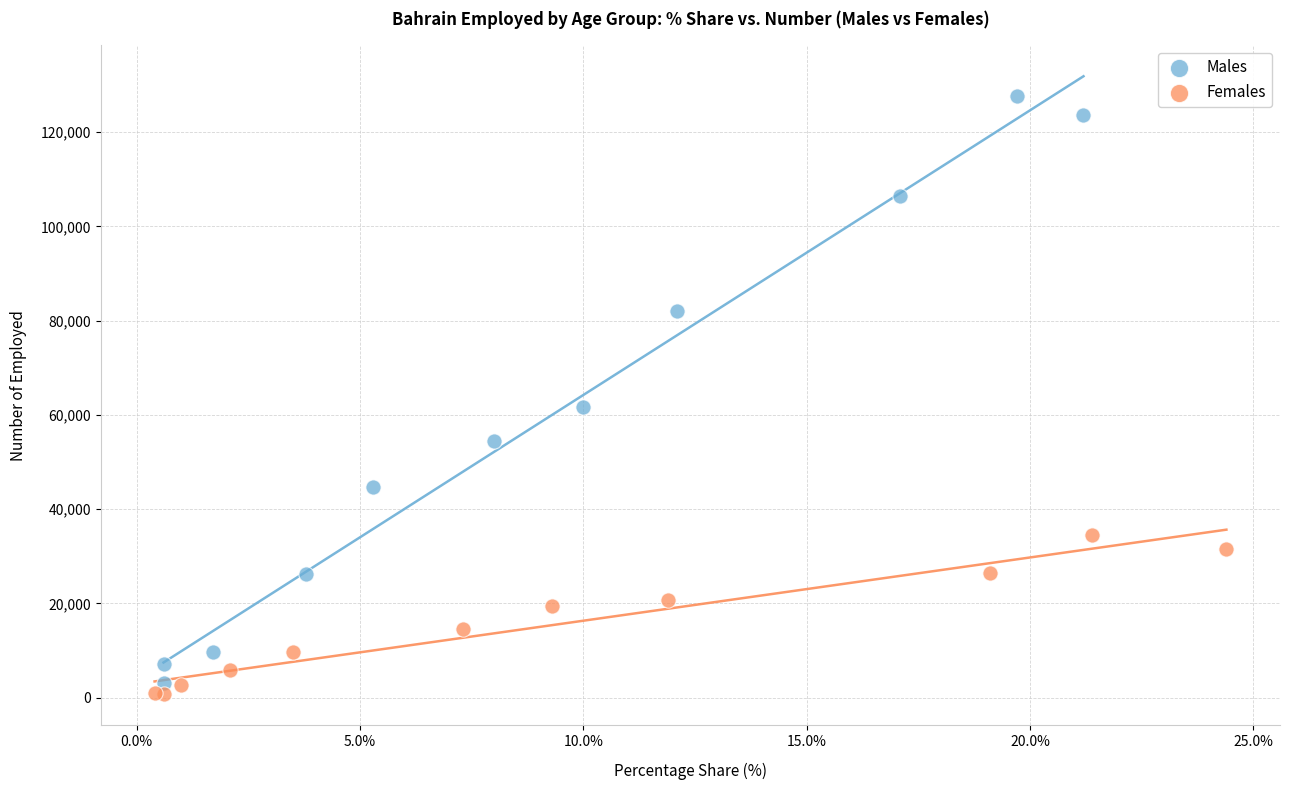

Which series contains the lowest Y value?

Females